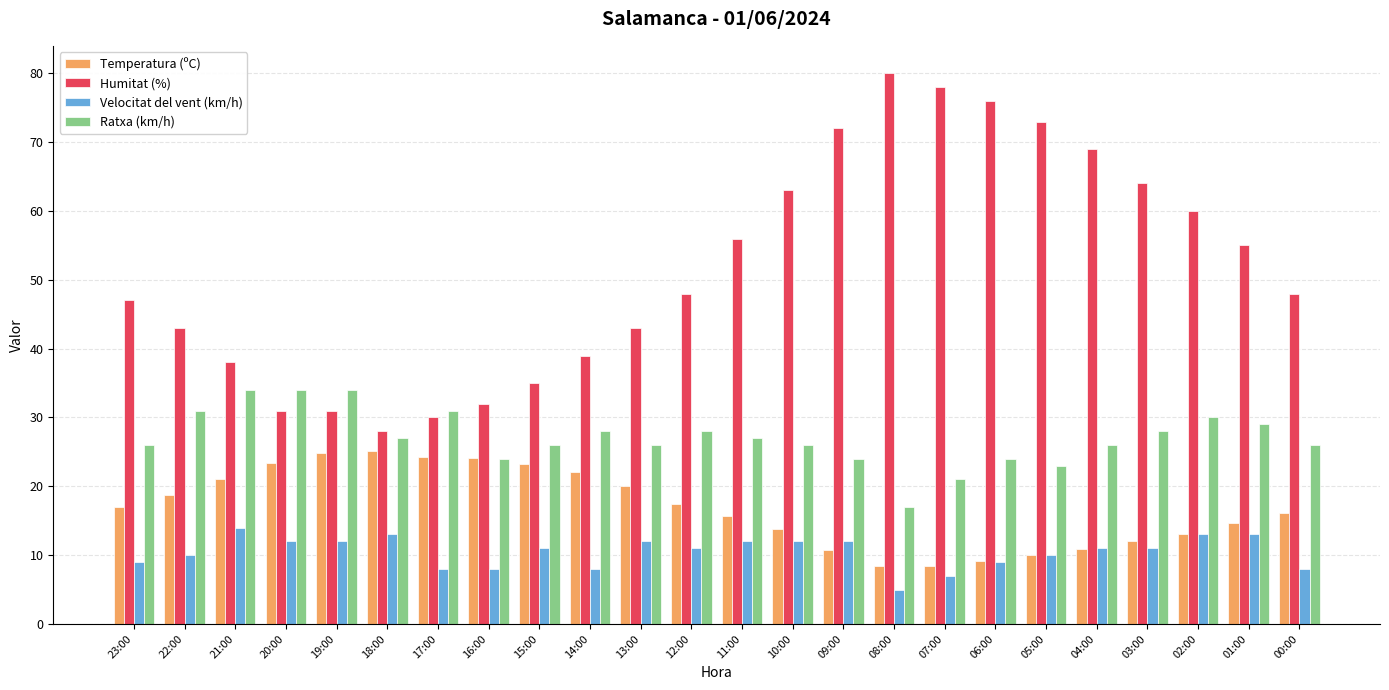

What position from the right is 05:00?

6